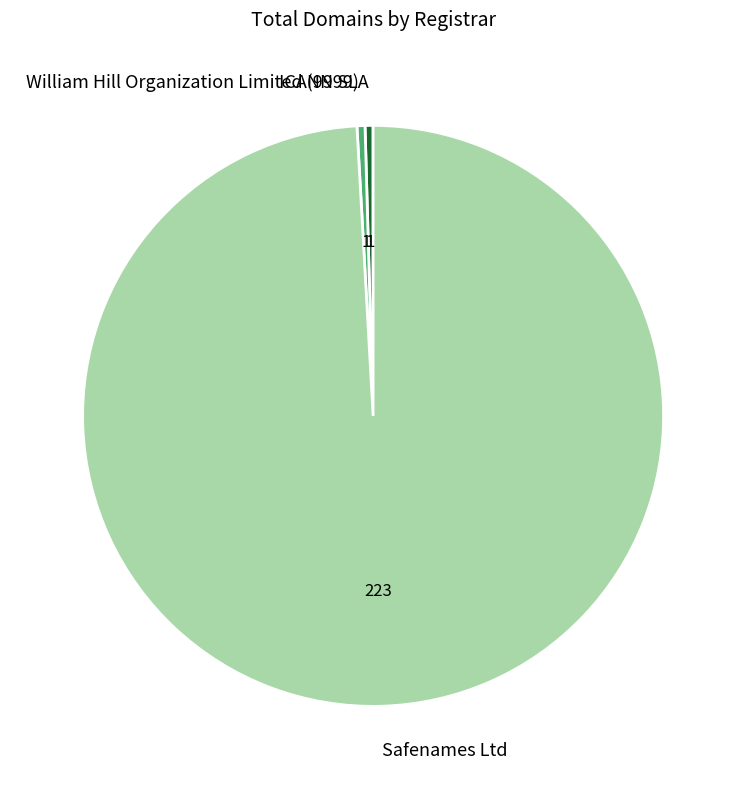

What is the majority slice?

Safenames Ltd